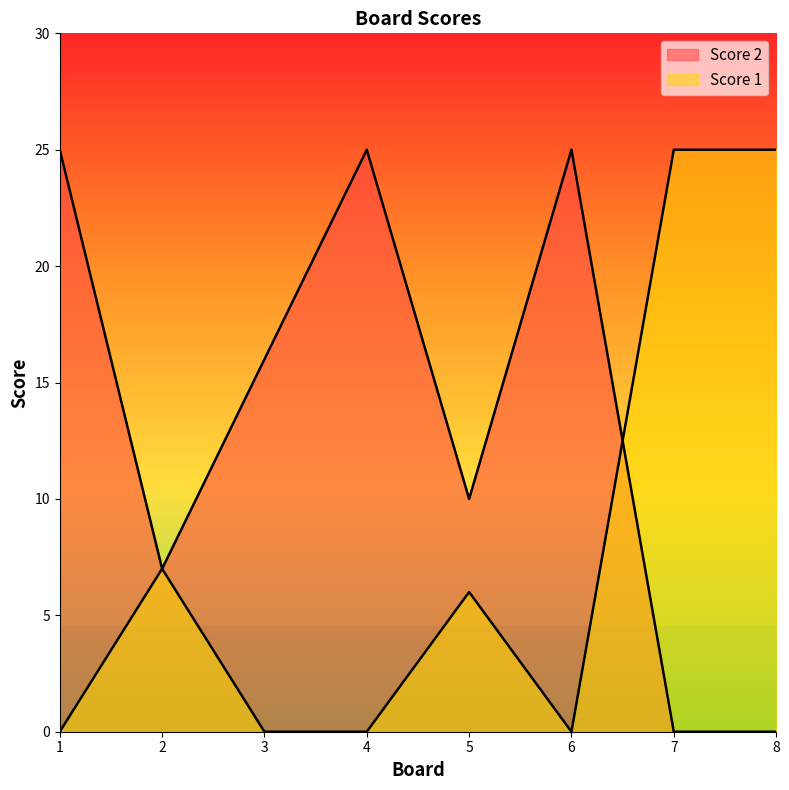

List the series in order of their overall mean, lowest first.

Score 1, Score 2